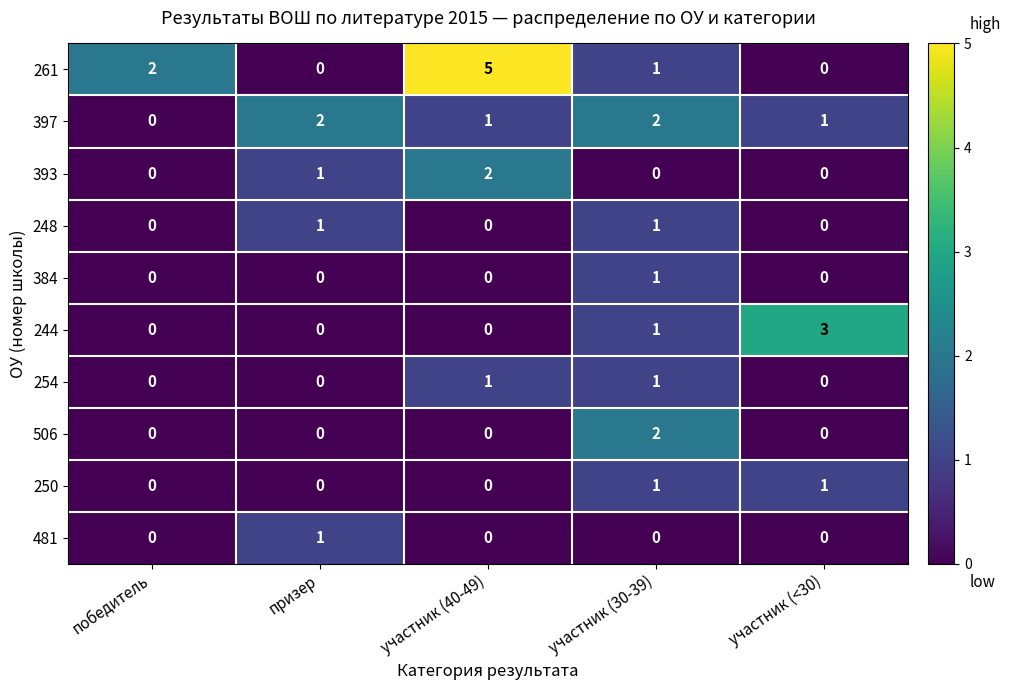

Is it true that 384 equals 1 at участник (30-39)?

True